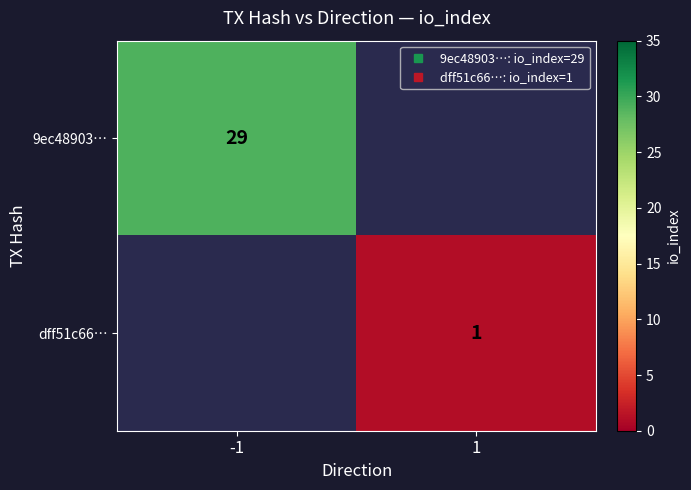

True or false: 9ec48903… has a value of 42.2 at -1.

False